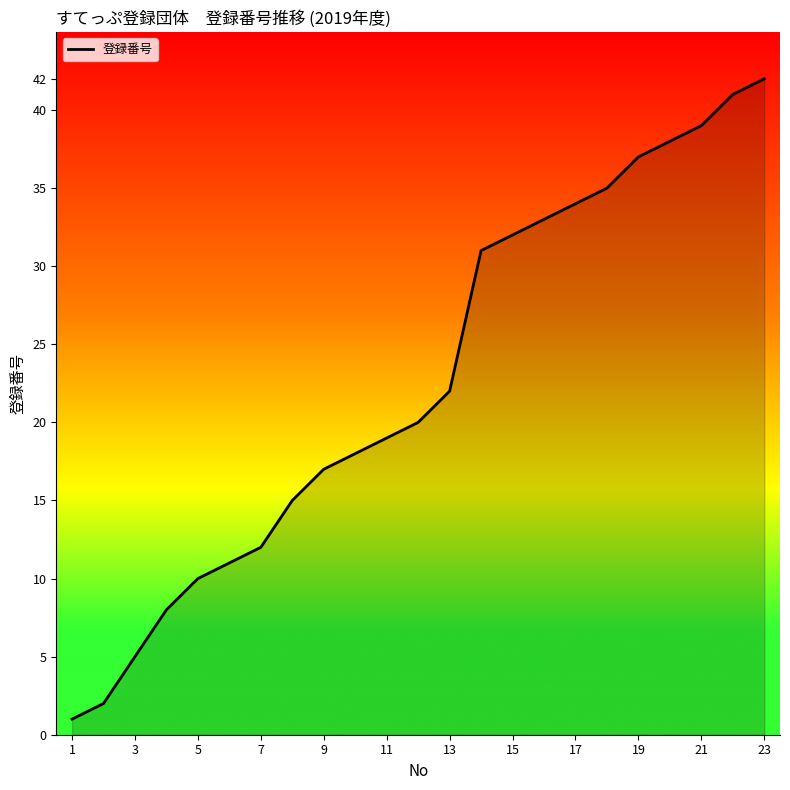

What is the maximum value shown in the chart?

42